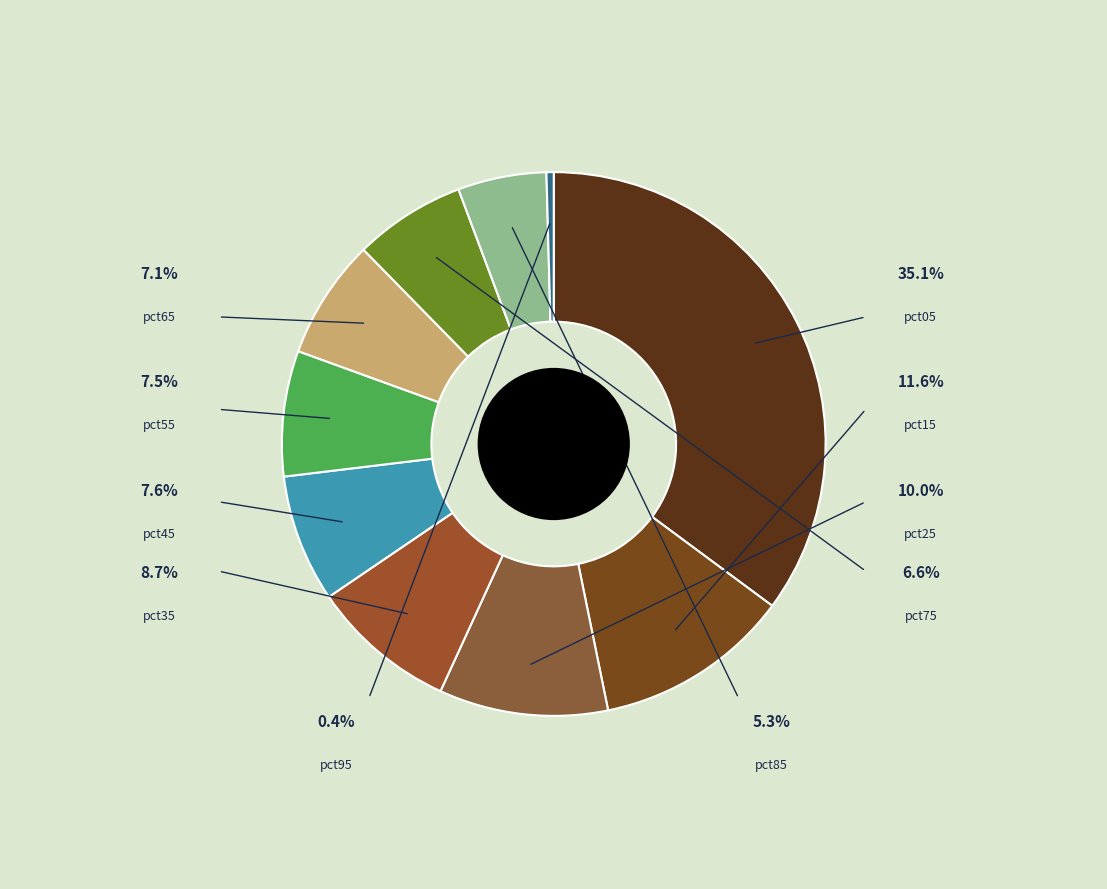

Rank the categories by value from lowest to highest.

pct95, pct85, pct75, pct65, pct55, pct45, pct35, pct25, pct15, pct05